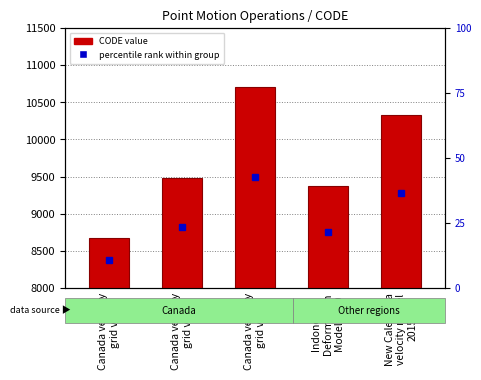

Is it true that CODE equals 3954.6 at New Caledonia
velocity model
2015?

False